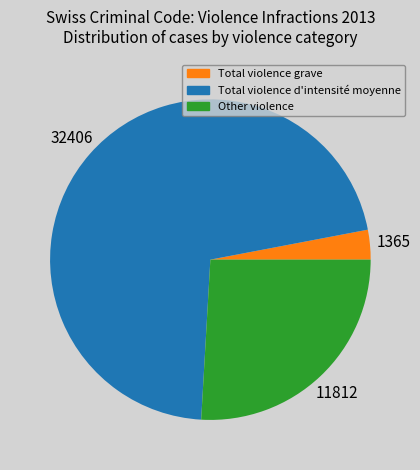

Is the sum of Total violence d'intensité moyenne and Other violence greater than half?

Yes